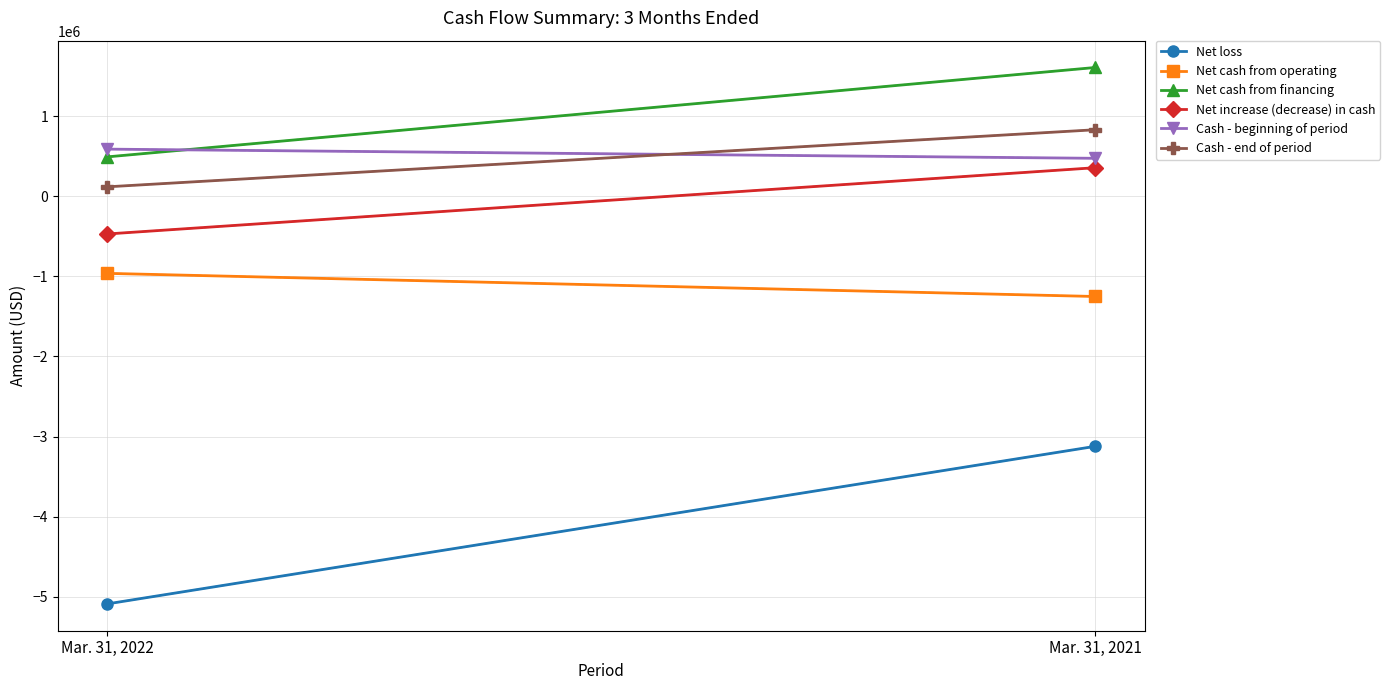

What is the maximum value for Net cash from financing?

1608200